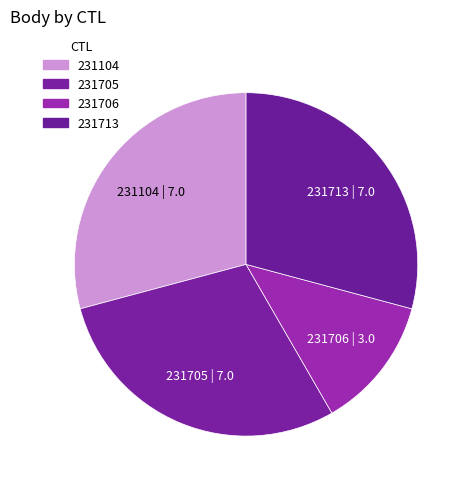

Combined, do 231713 and 231706 account for over 50%?

No